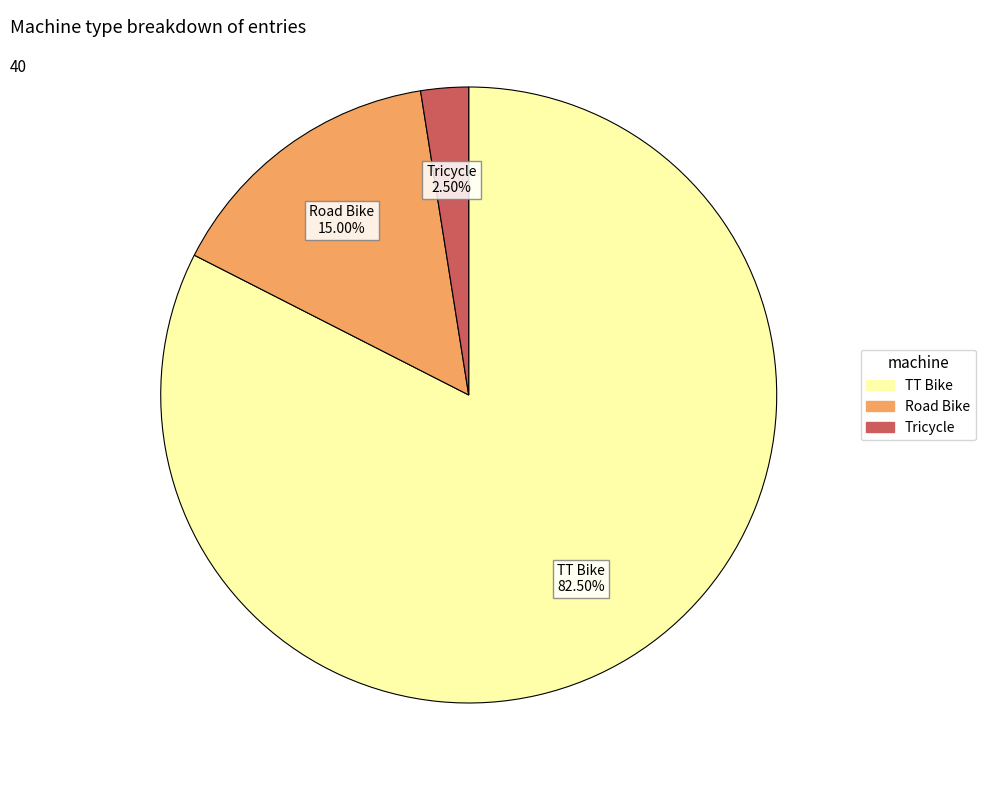

Is the sum of Tricycle and Road Bike greater than half?

No